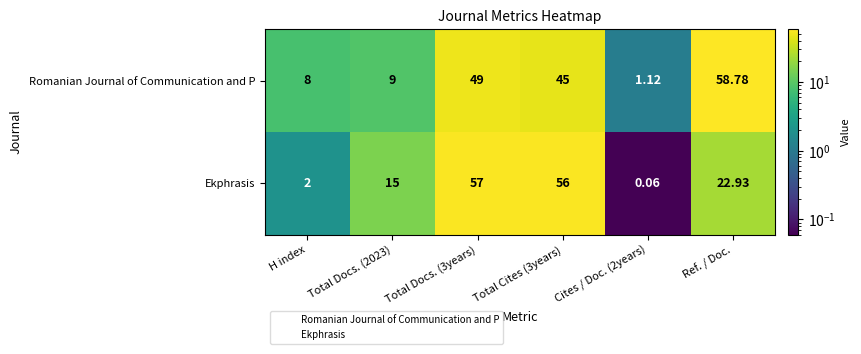

How many values in the Ekphrasis series exceed 22?

3